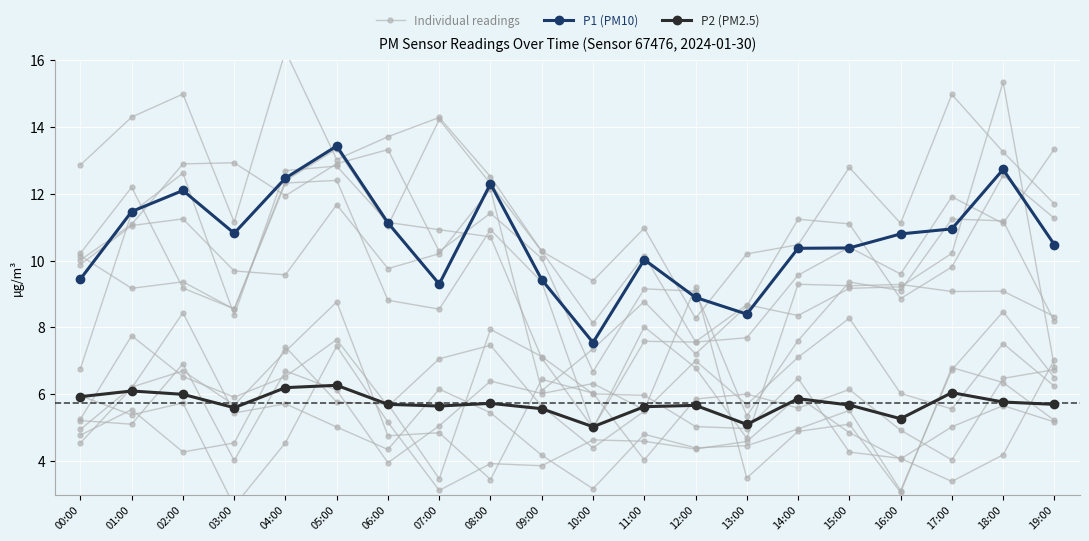

True or false: P2 (PM2.5) and Individual readings cross at least once.

False